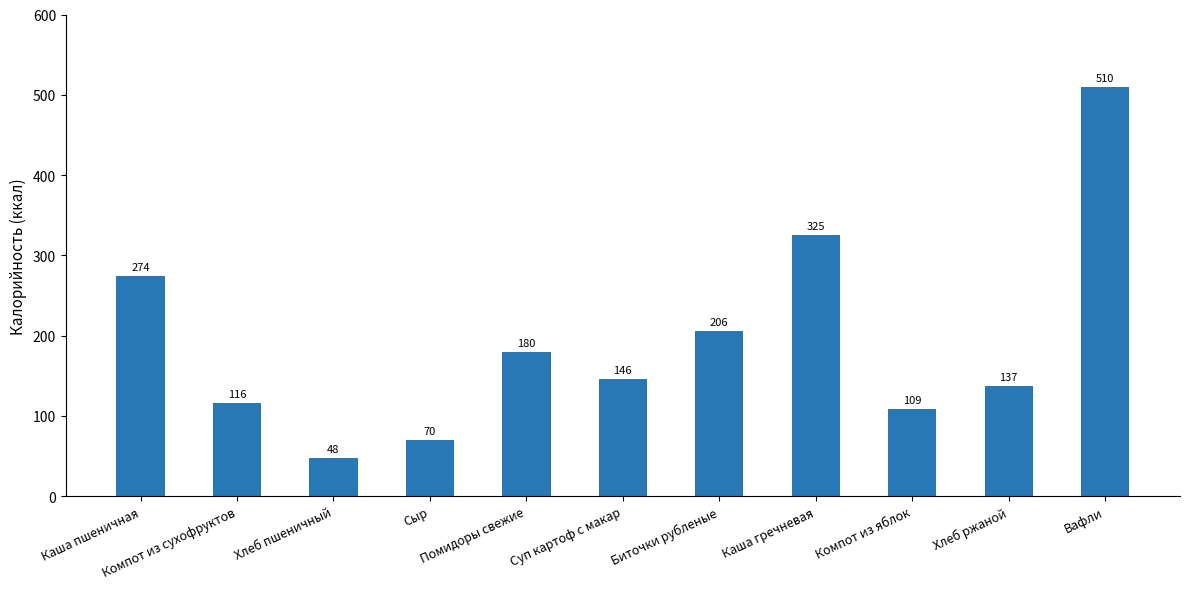

True or false: the data shows 28 at Хлеб пшеничный.

False